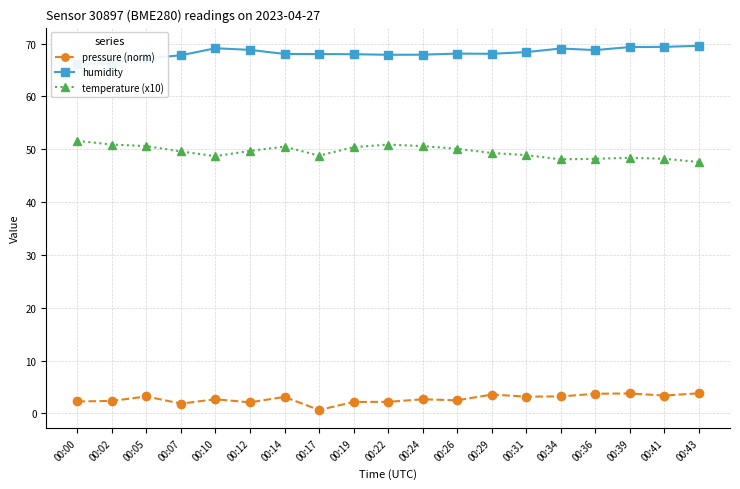

What is the average value of the pressure (norm) series?

2.8